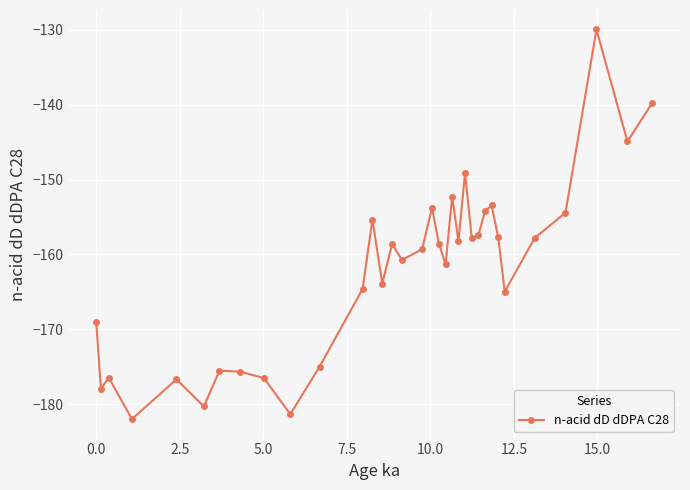

What is the value of the 24th point from the left?

-157.8